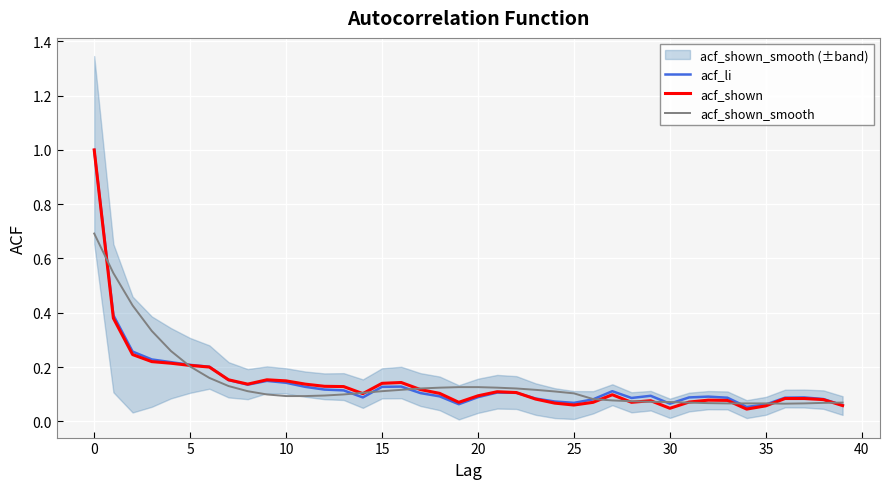

True or false: acf_shown and acf_li cross at least once.

True